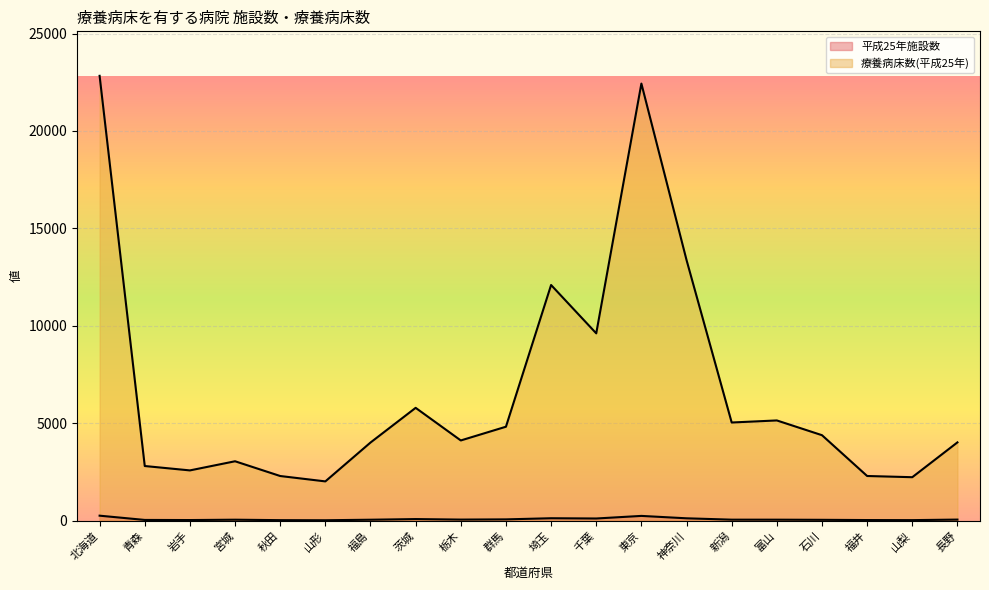

Where is 療養病床数(平成25年) nearest to the value 12423?

埼玉